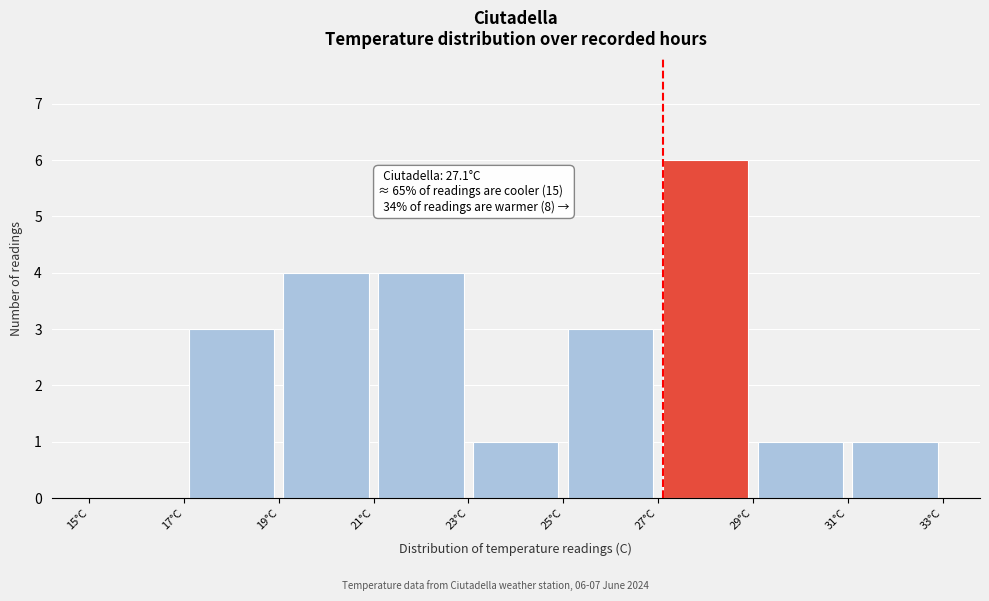

Which range on the x-axis has the tallest bar?

27 to 29